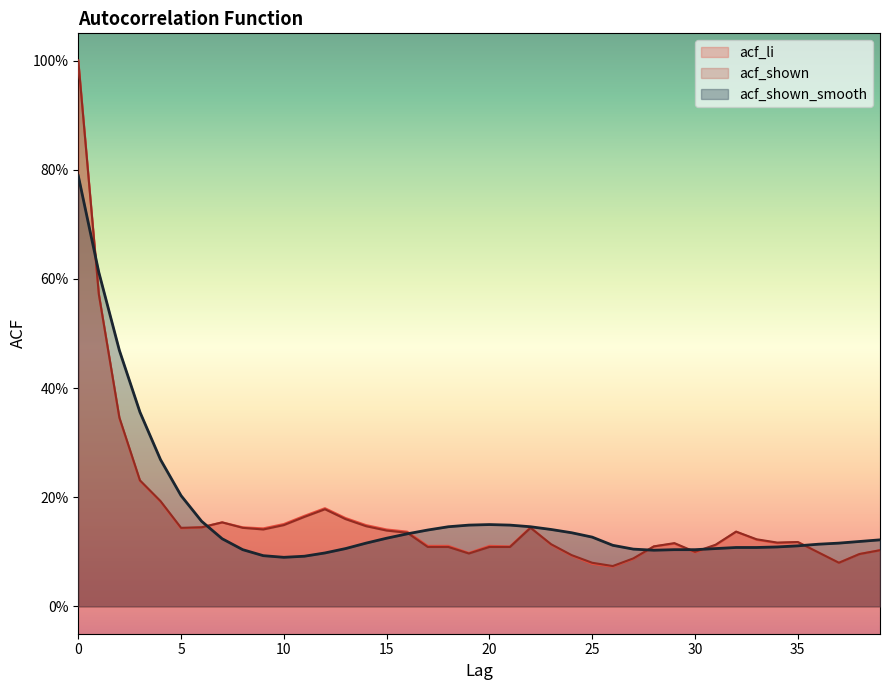

Where is the first local maximum for acf_shown_smooth?

20